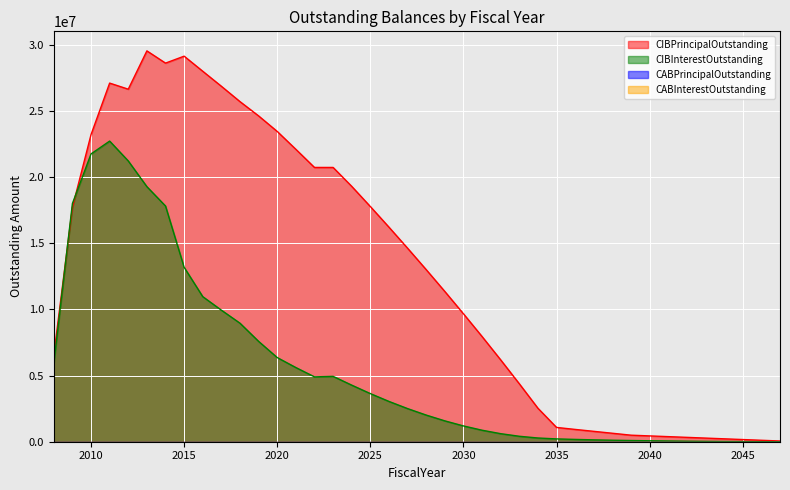

List the series in order of their overall mean, lowest first.

CIBInterestOutstanding, CIBPrincipalOutstanding